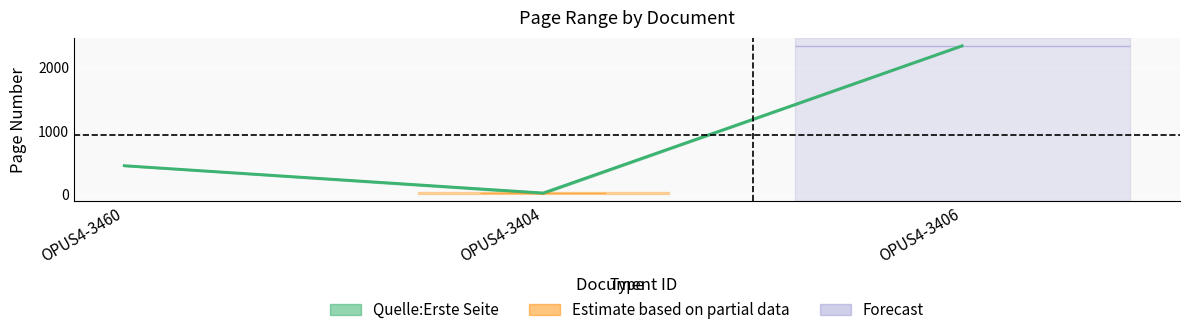

Reading left to right, what are all the values shown in this chart?

455.5	26.5	2337.5